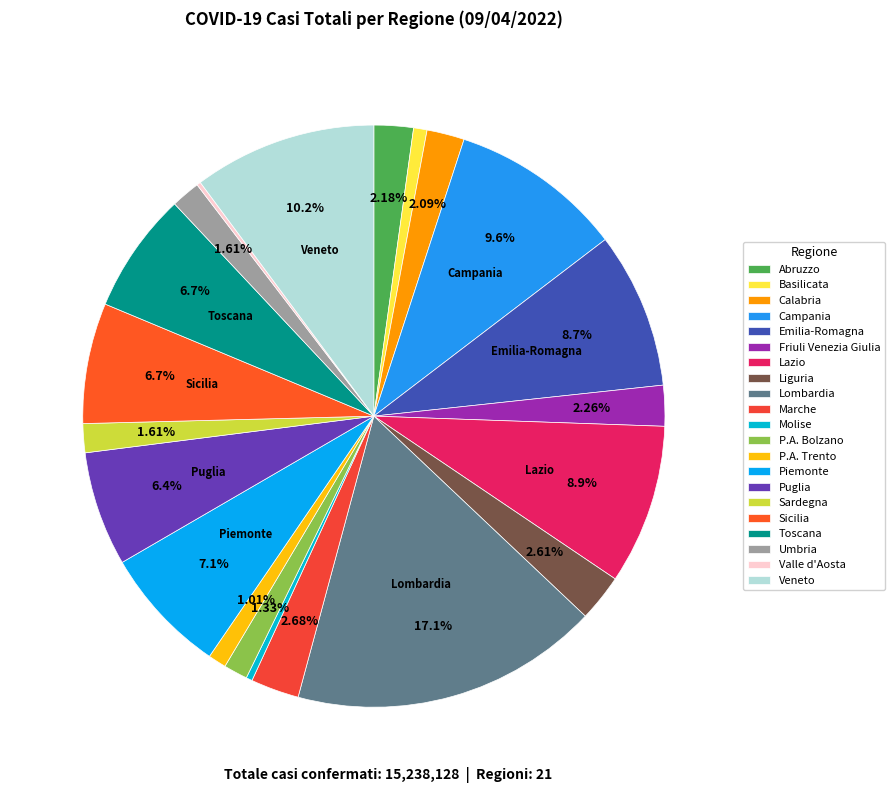

Combined, do Liguria and P.A. Bolzano account for over 50%?

No